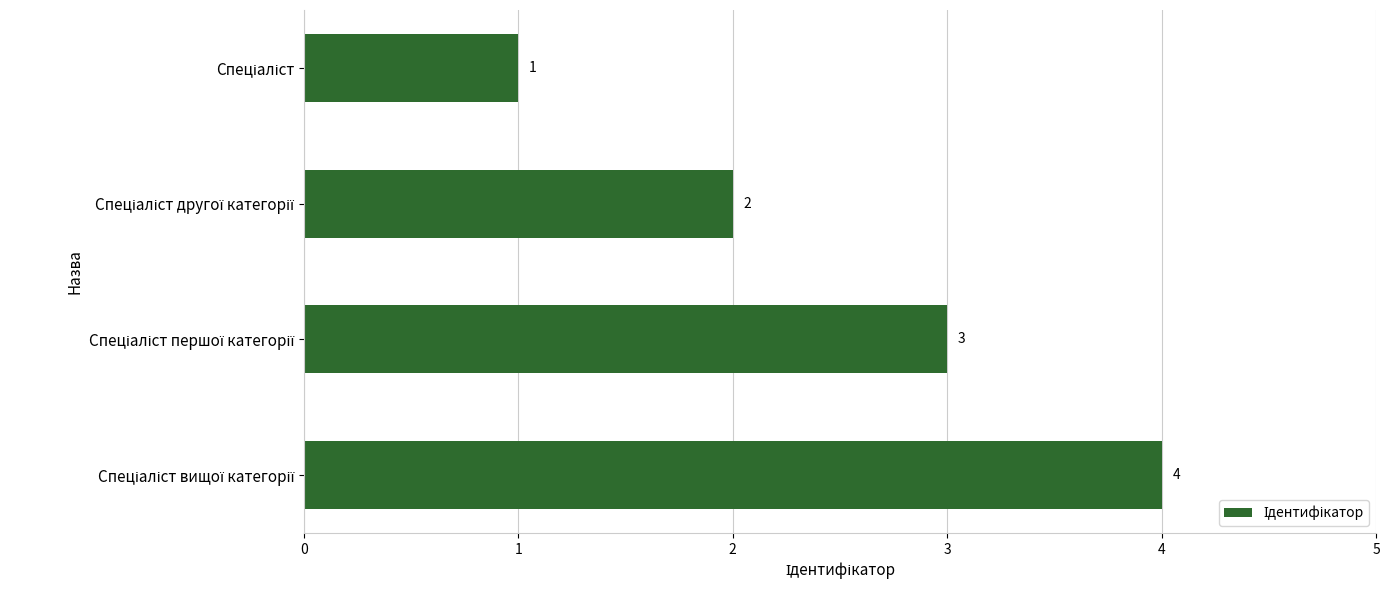

What is the value of the 4th bar from the top?

4